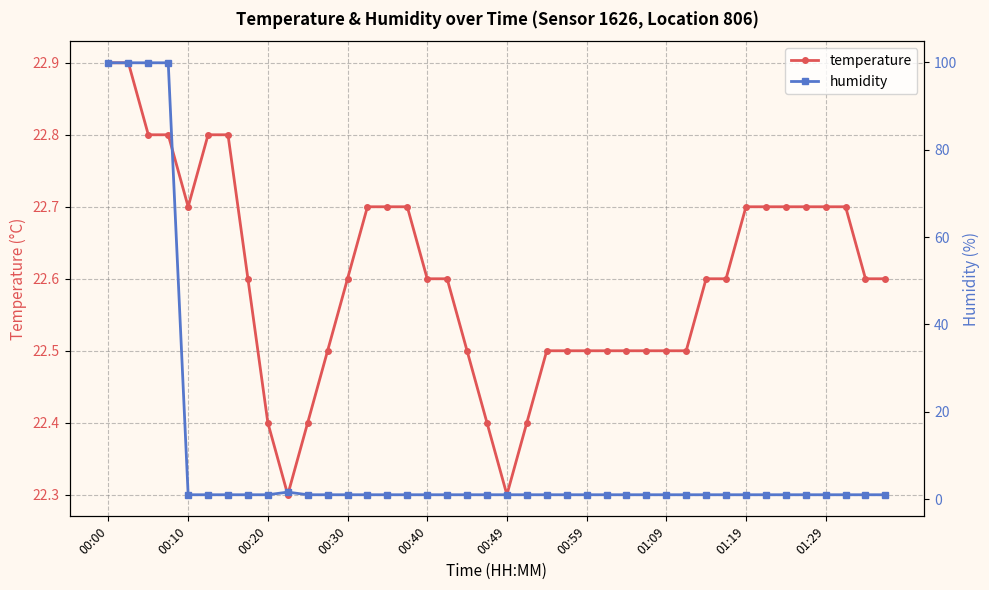

The value of humidity at 35 is 1.0. True or false?

True